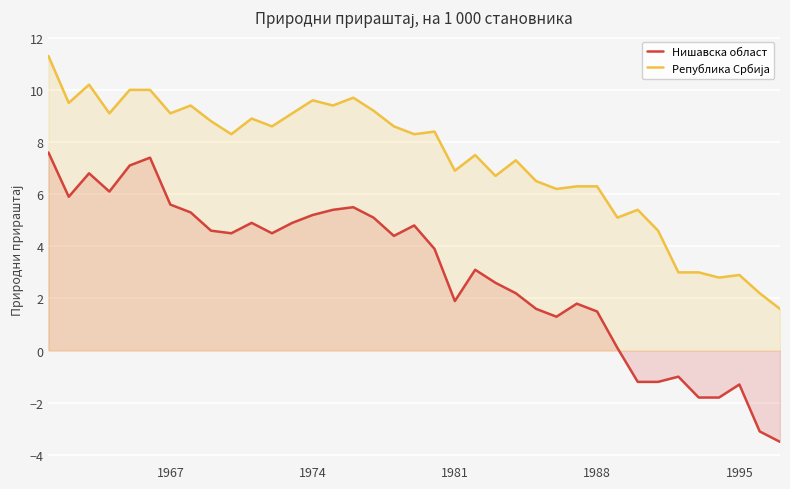

Which series has the largest total across all categories?

Република Србија